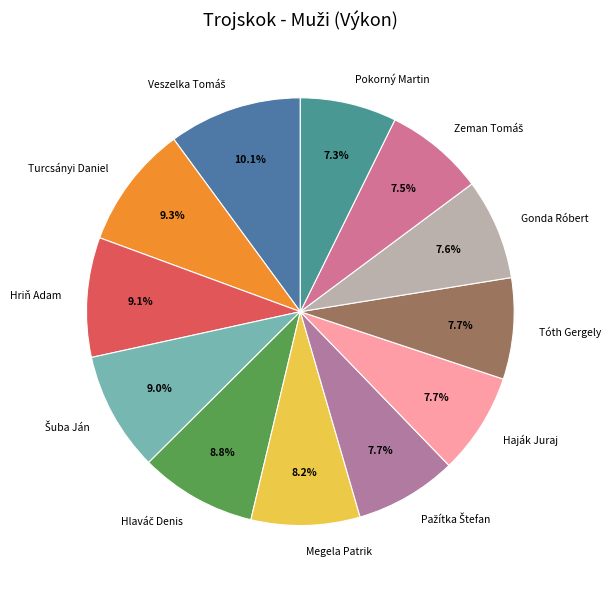

Count the number of slices in the pie.

12